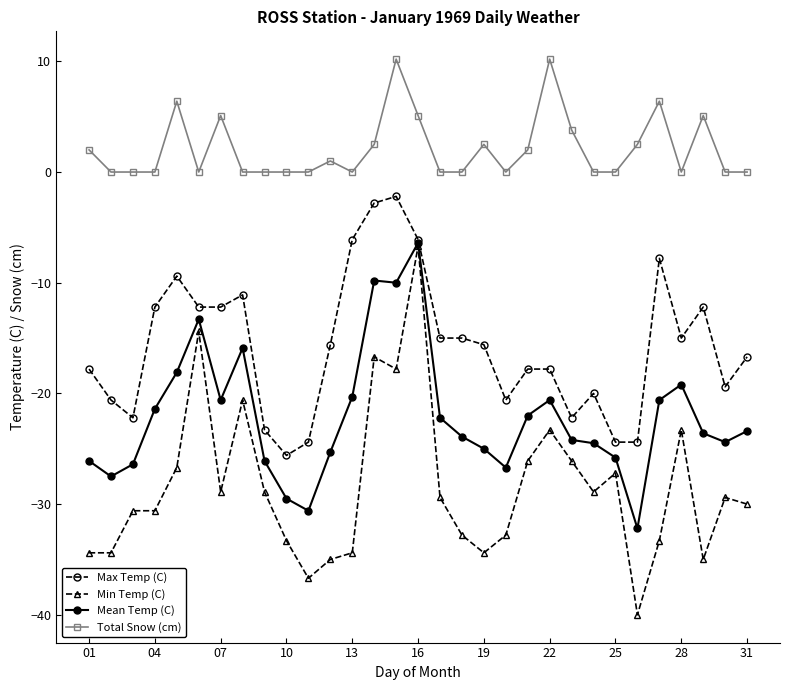

True or false: Max Temp (C) has more than 0 points higher than both neighbors.

True